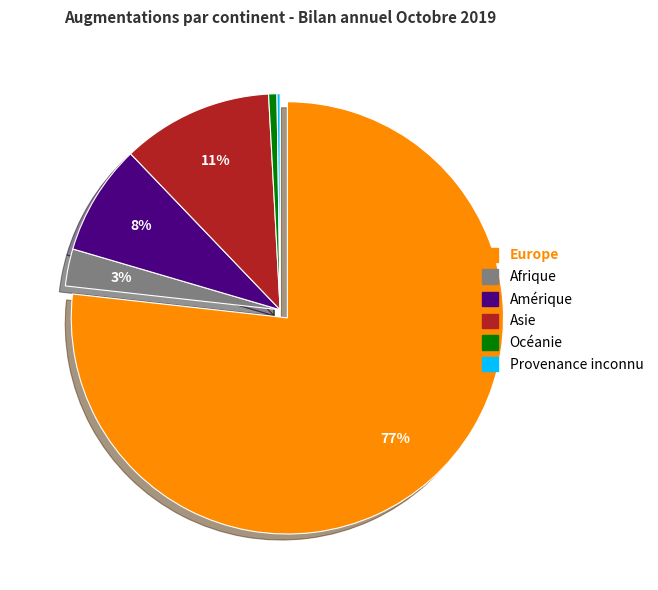

To the nearest percent, what portion does Afrique represent?

3%